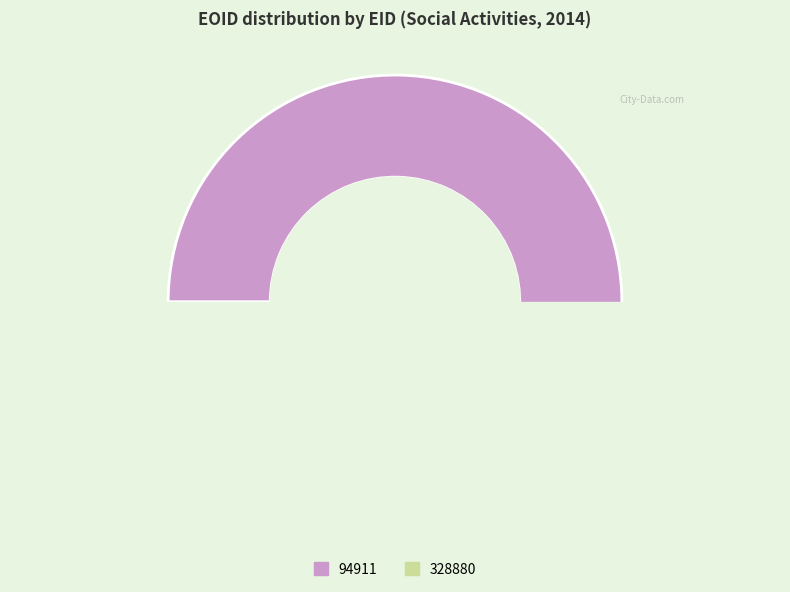

The 328880 slice represents 49% of the pie. True or false?

True